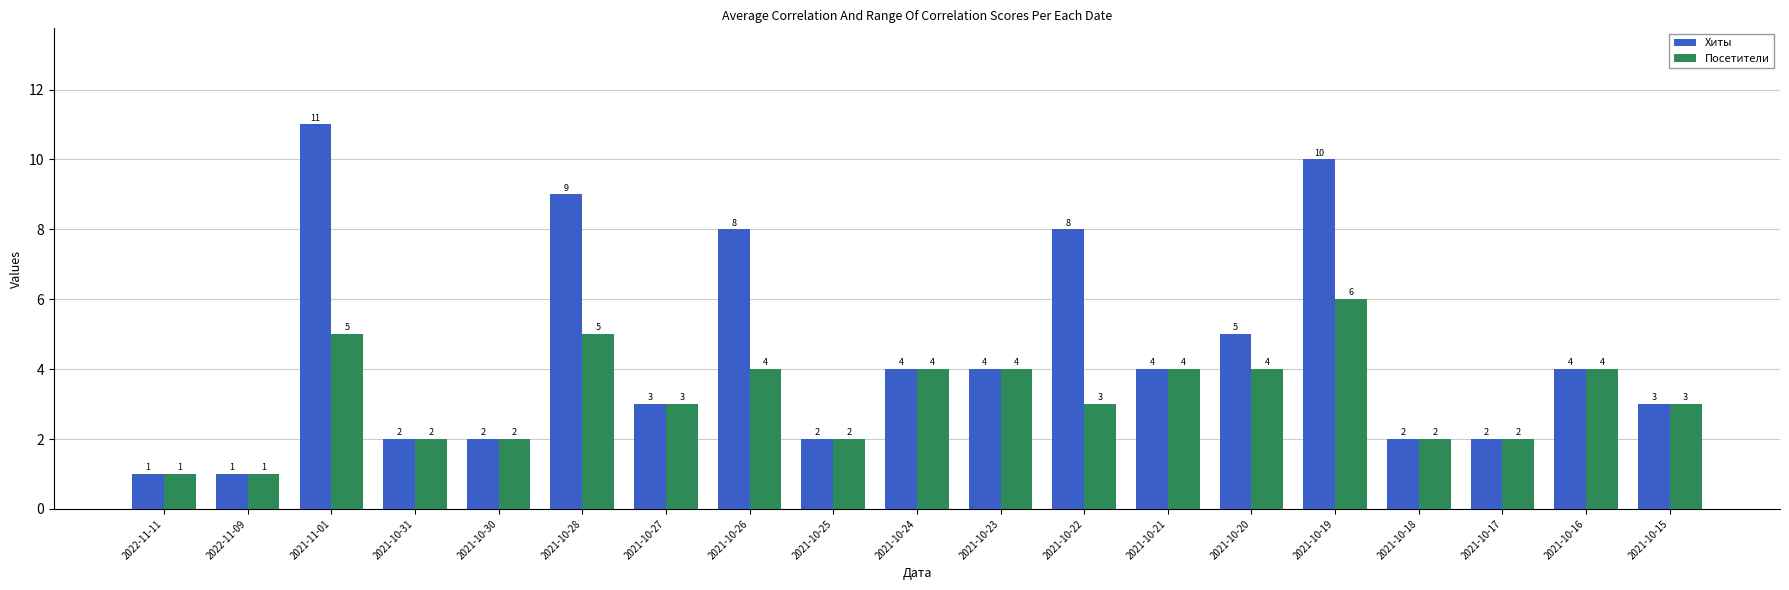

What is the total value across all series at 2021-10-31?

4